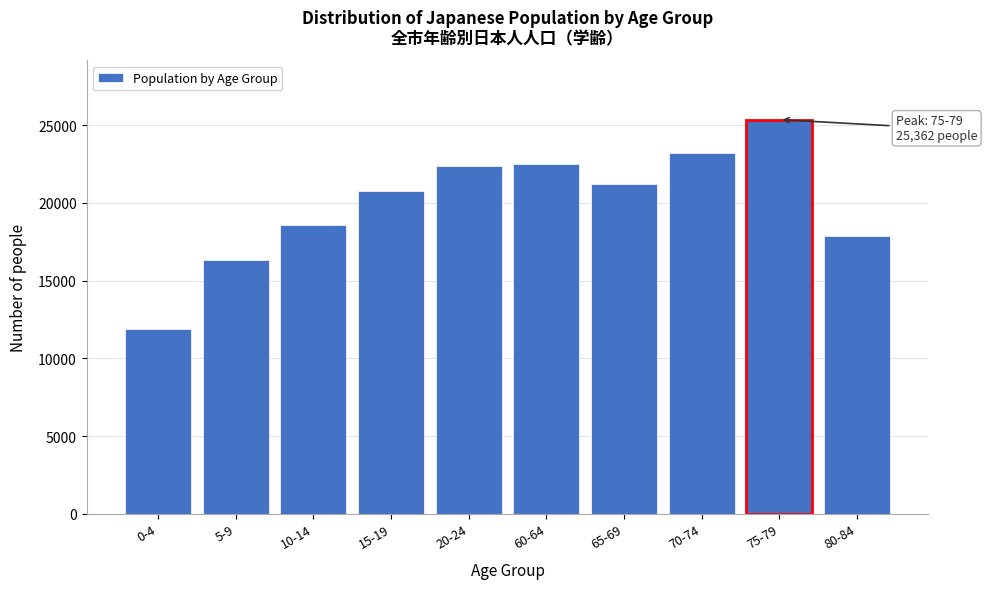

Reading right to left, extract all data points from this chart.

17893	25362	23183	21200	22477	22350	20748	18589	16295	11905